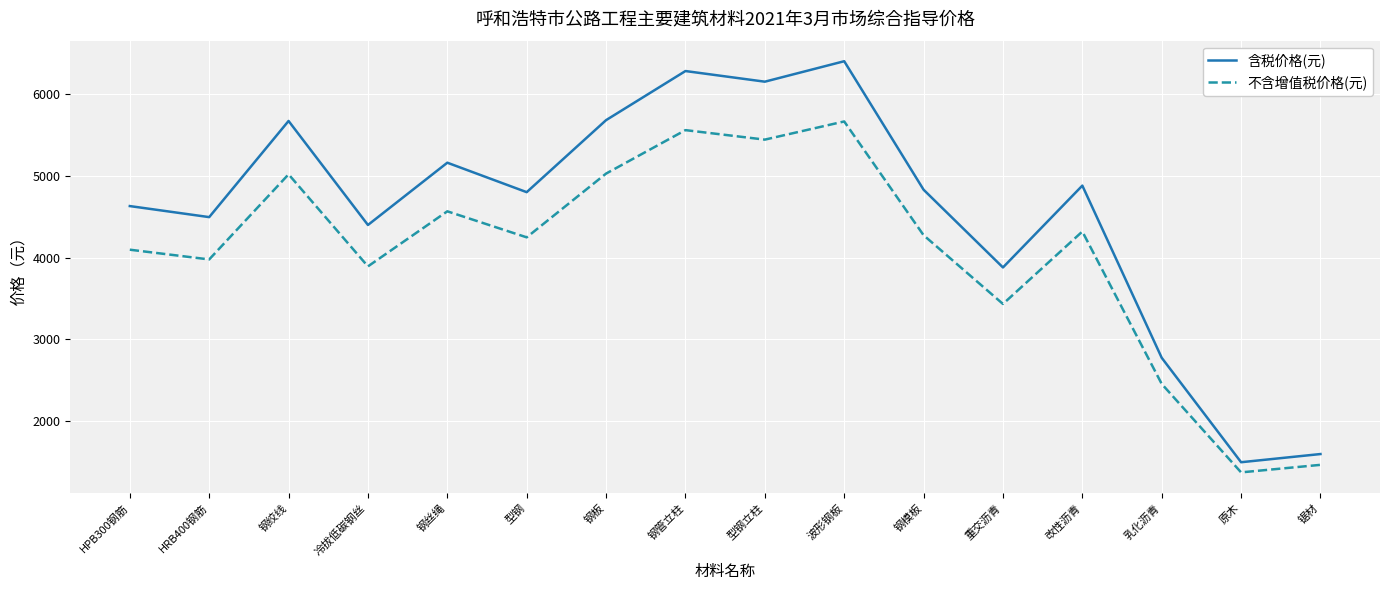

The value of 不含增值税价格(元) at 钢模板 is 4274. True or false?

True